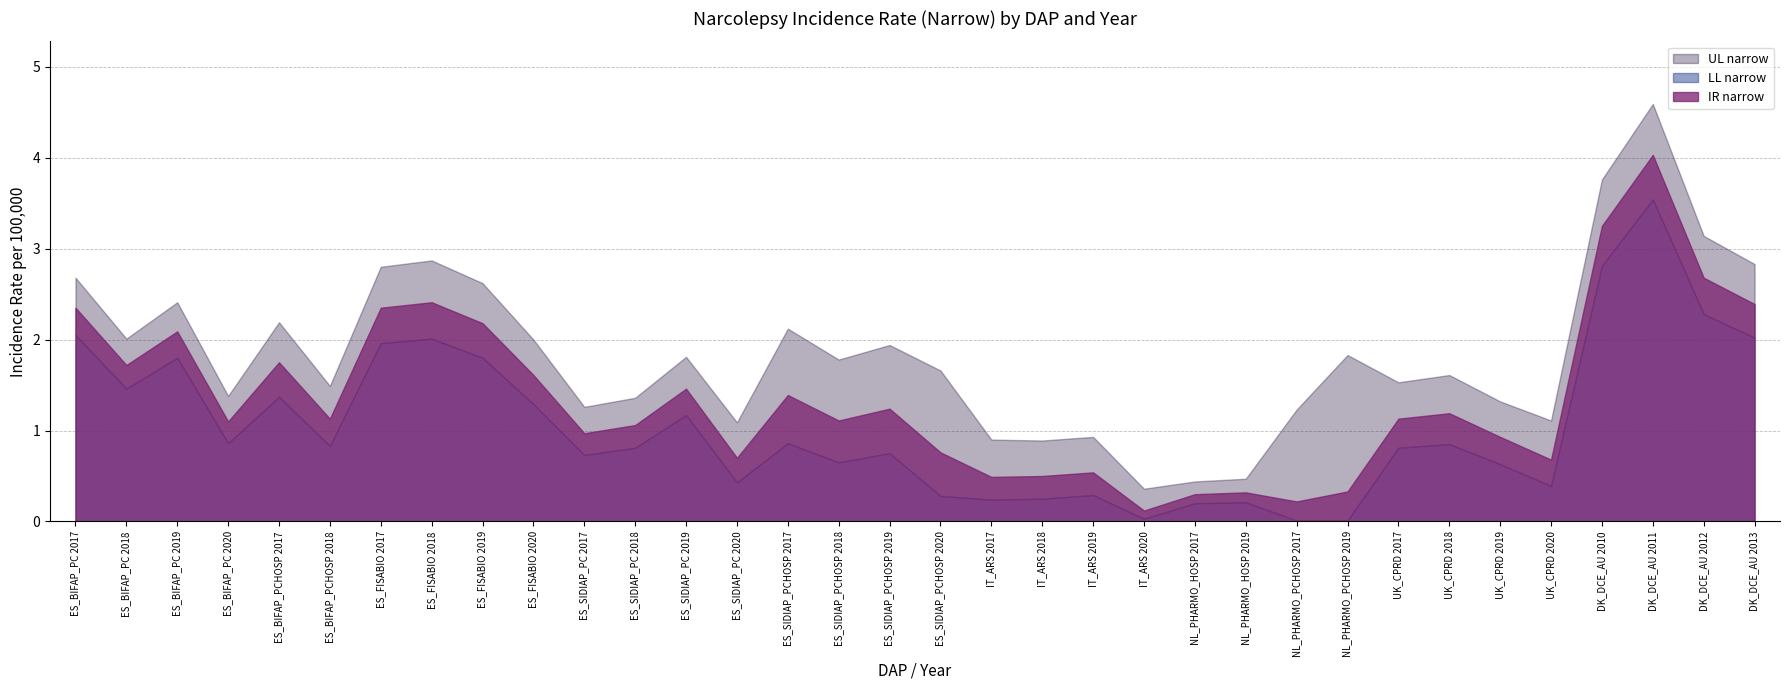

Is it true that LL narrow equals 2.7 at ES_BIFAP_PC 2019?

False